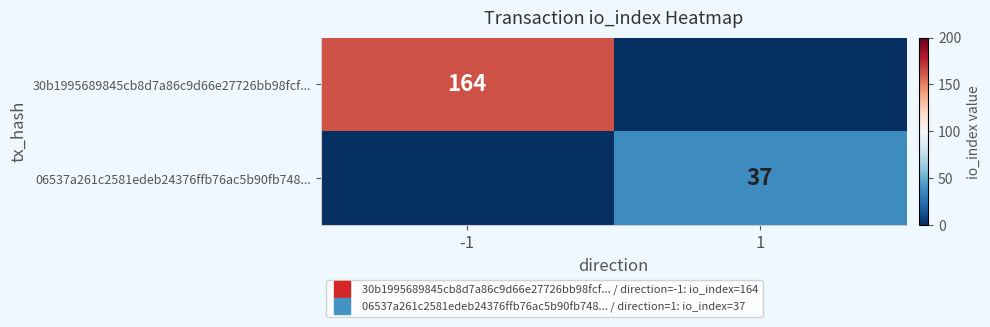

What is the greatest value displayed?

164